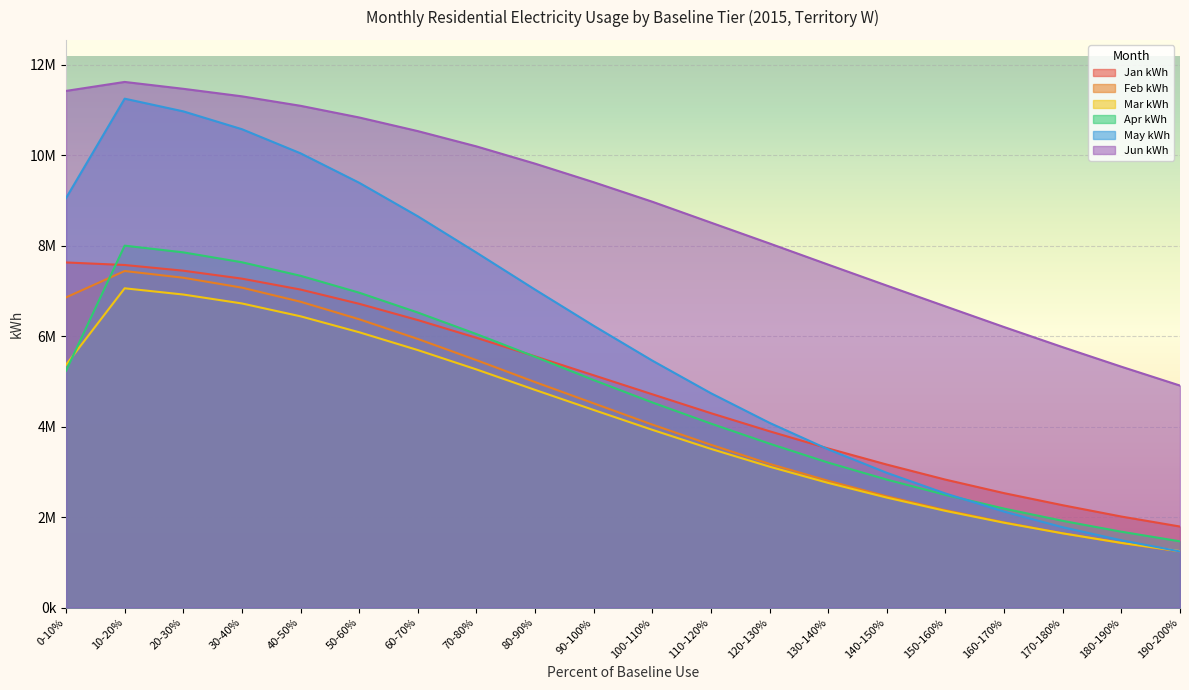

Which category has the highest value in the Feb kWh series?

10-20%